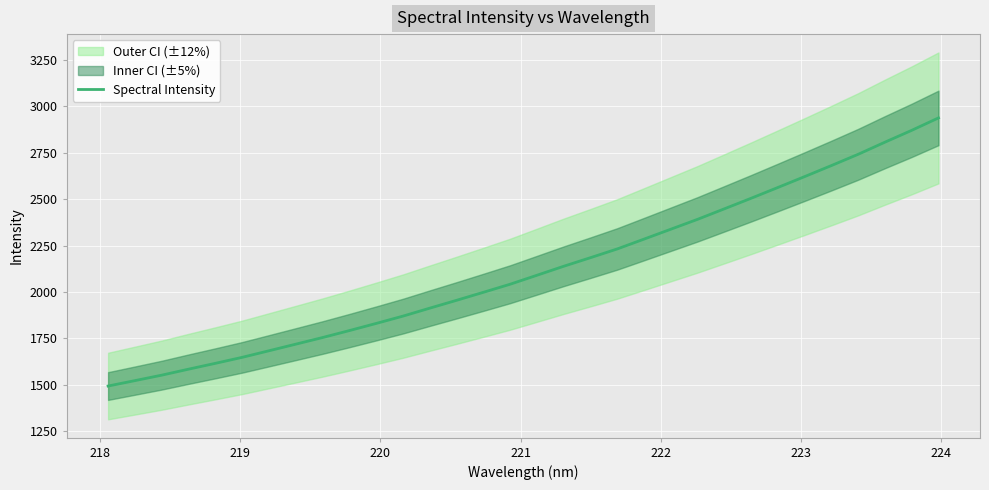

What is the maximum value shown in the chart?

2936.8